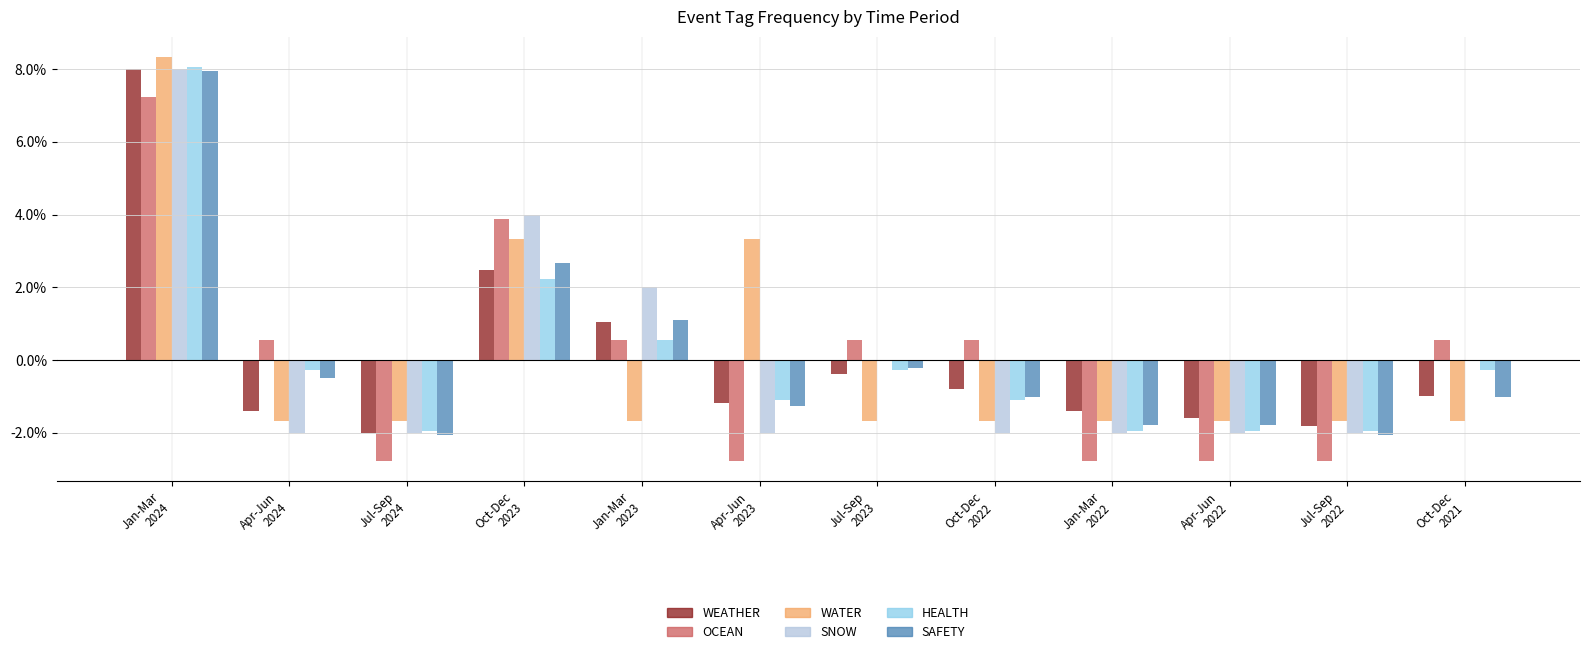

How many data points in OCEAN are above 0?

7